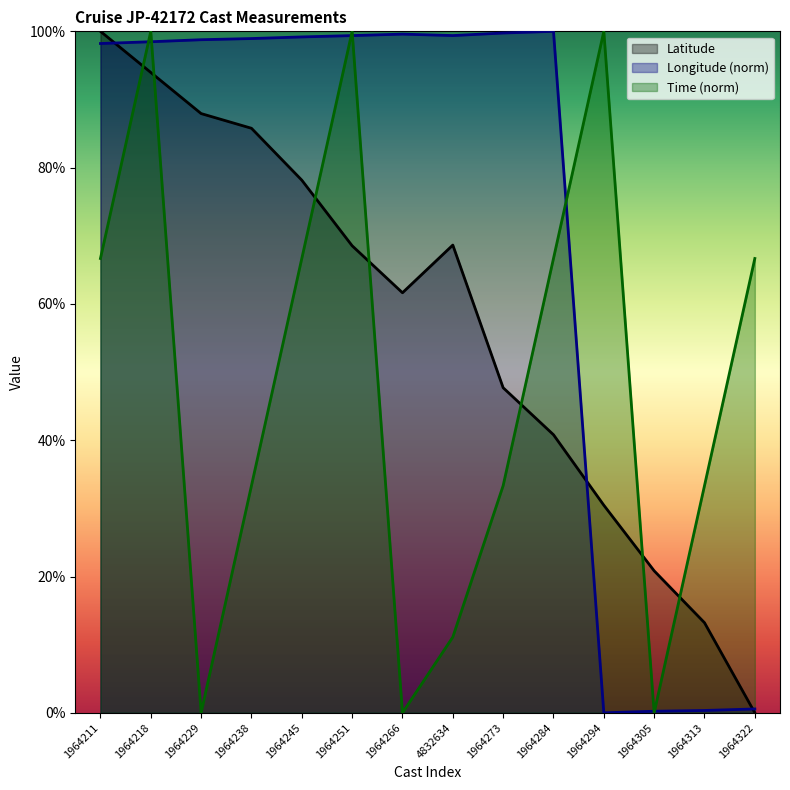

How many values in Time are above zero?

11